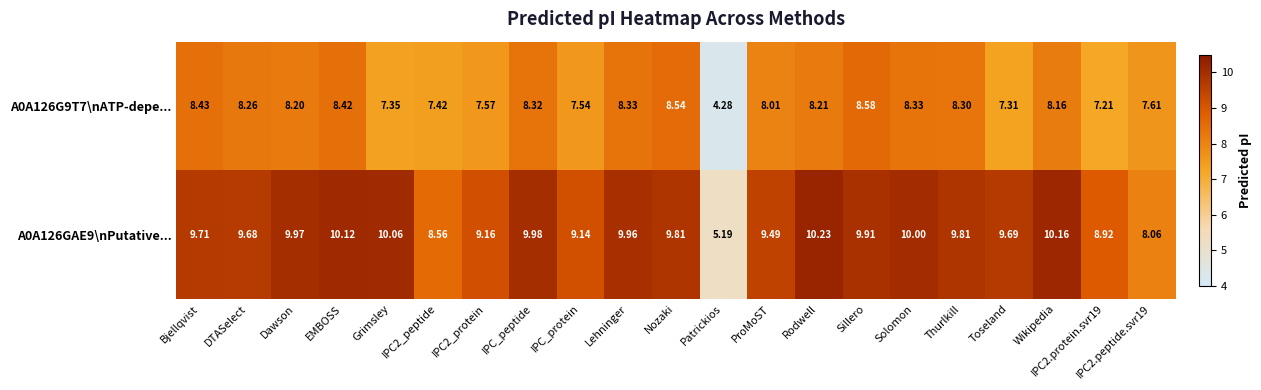

Is the value of A0A126G9T7\nATP-depe... at Solomon greater than the value of A0A126GAE9\nPutative... at IPC_peptide?

No